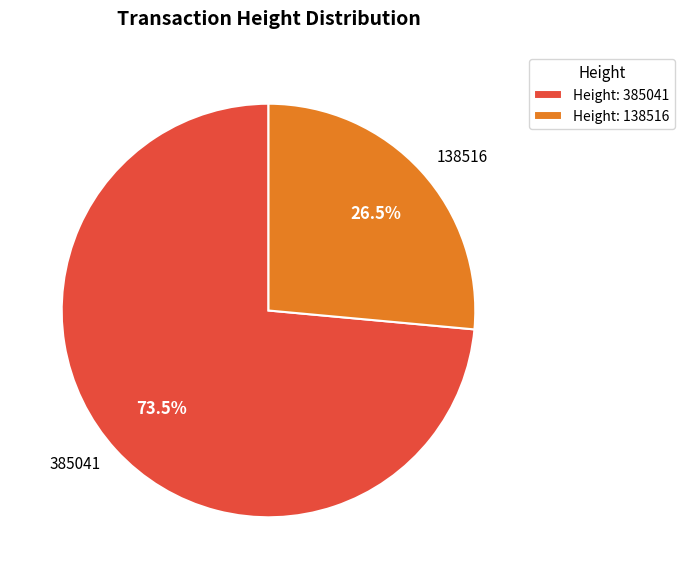

True or false: 385041 accounts for 79% of the total.

False